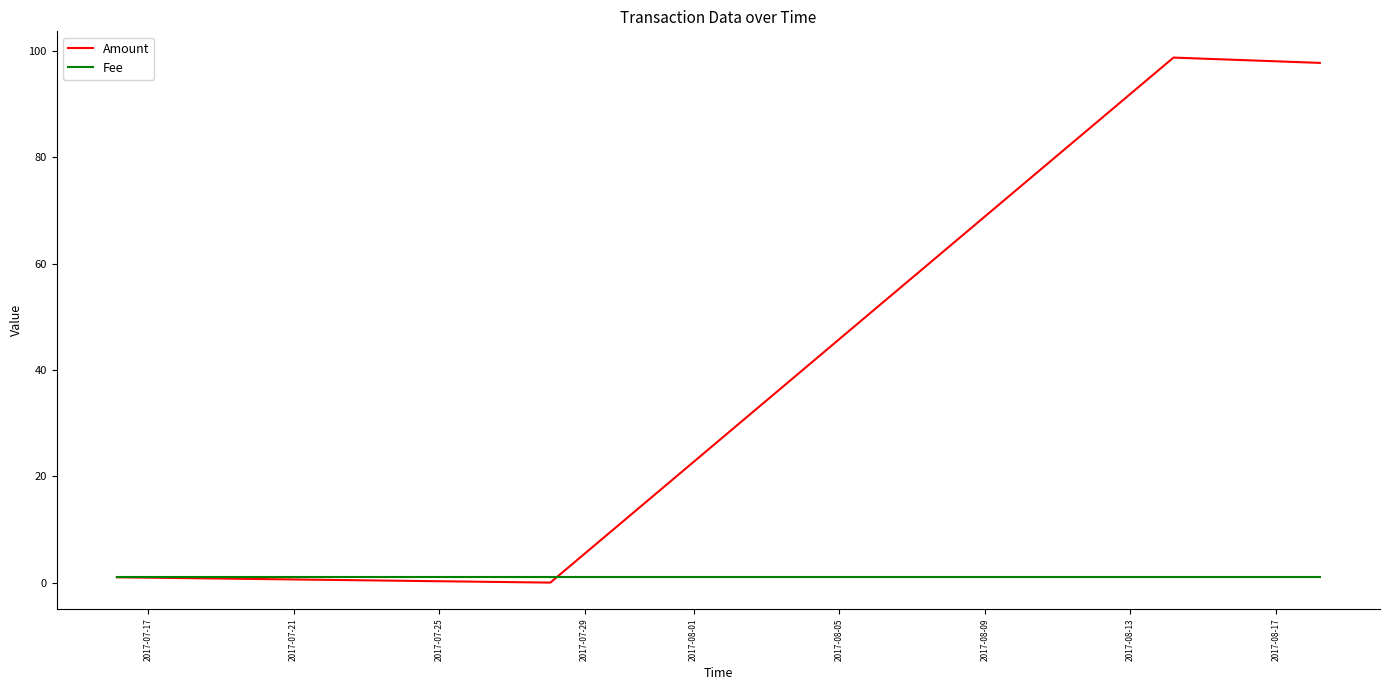

Which series has the widest spread of values?

Amount